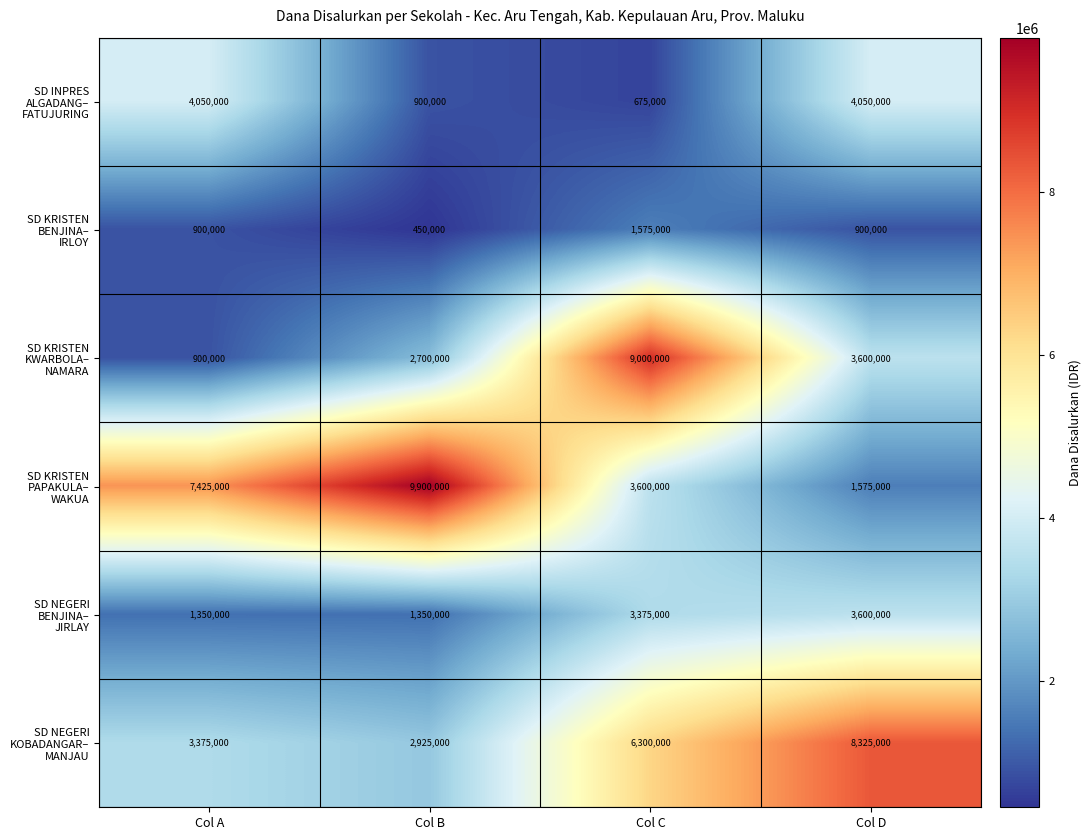

At which category is the sum across all series the highest?

Col C